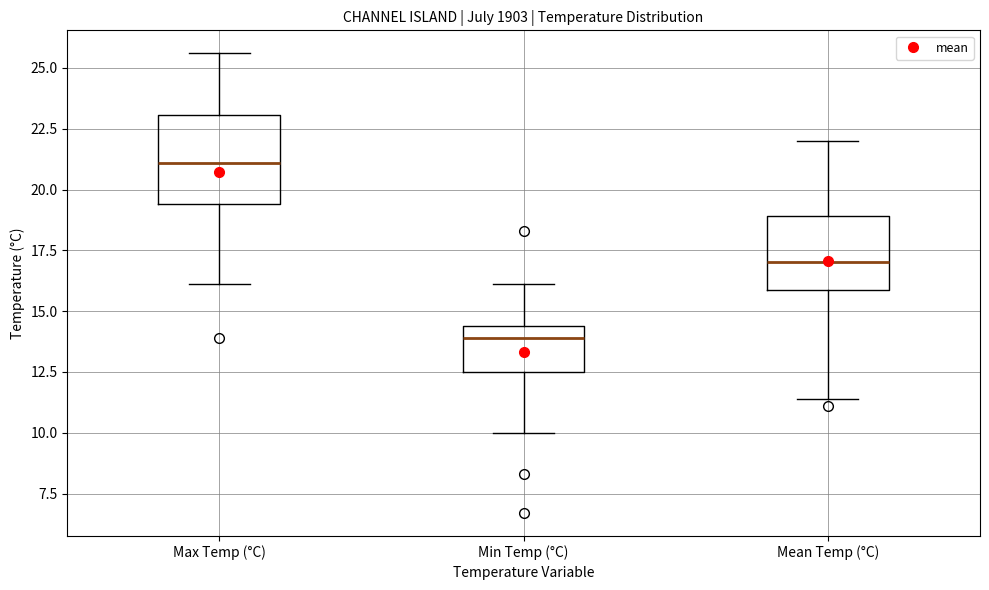

Where is the upper edge of the box for Min Temp (°C) on the y-axis? The values are not printed on the chart, so give them approximately, as read against the axis.

14.5